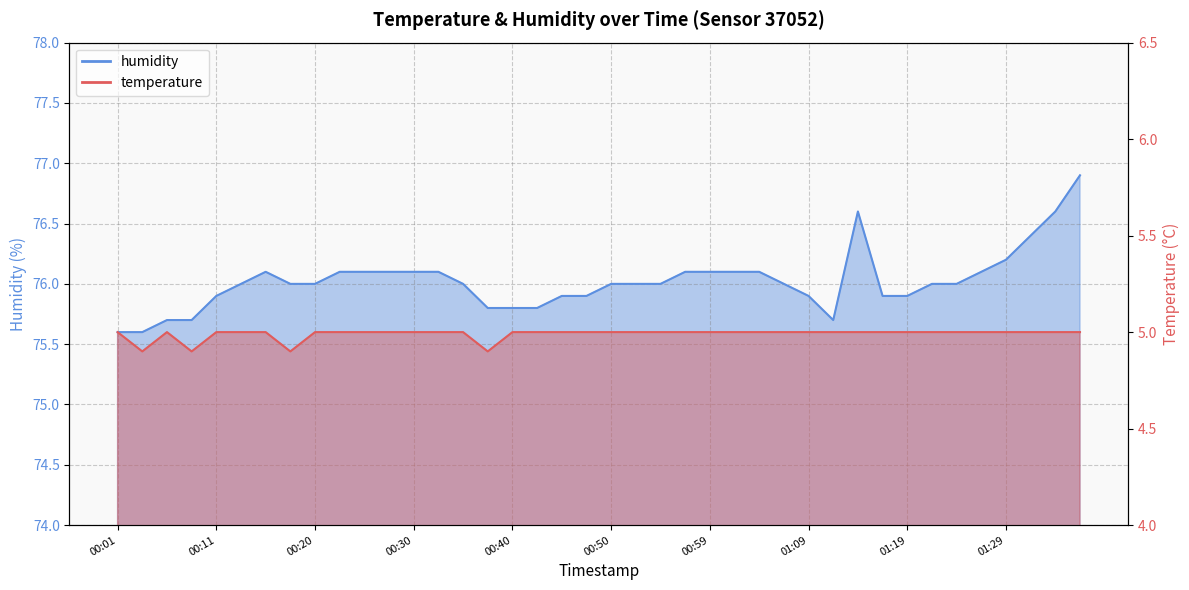

True or false: humidity and temperature cross at least once.

False